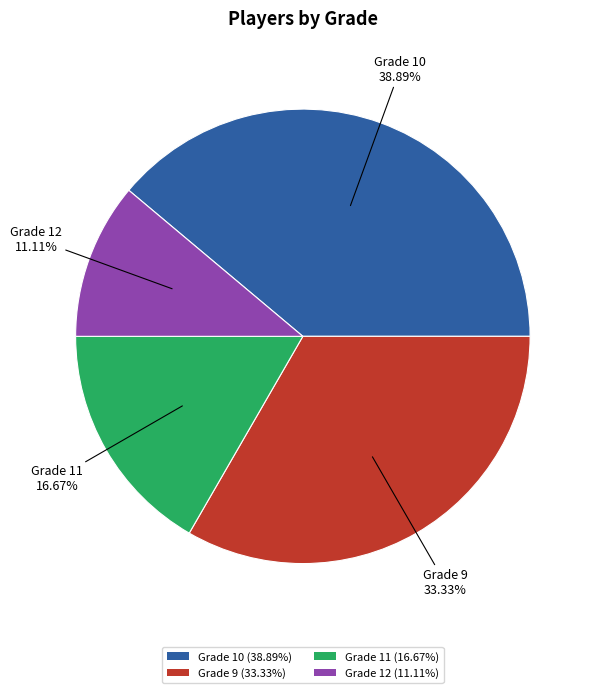

Do Grade 9 (33.33%) and Grade 12 (11.11%) together represent more than half of the pie?

No